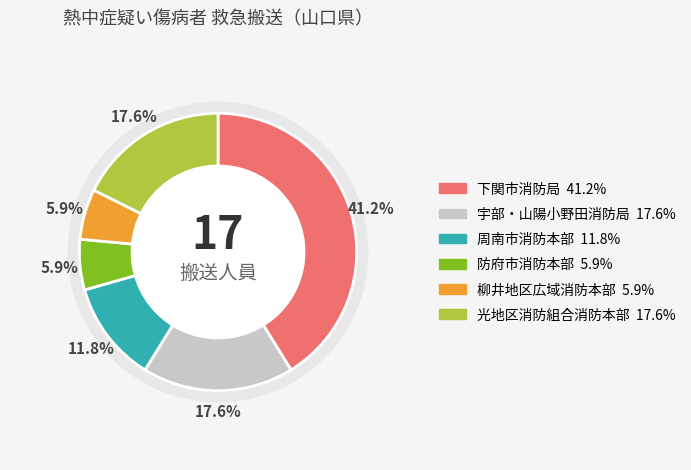

Between 光地区消防組合消防本部 and 防府市消防本部, which is larger?

光地区消防組合消防本部